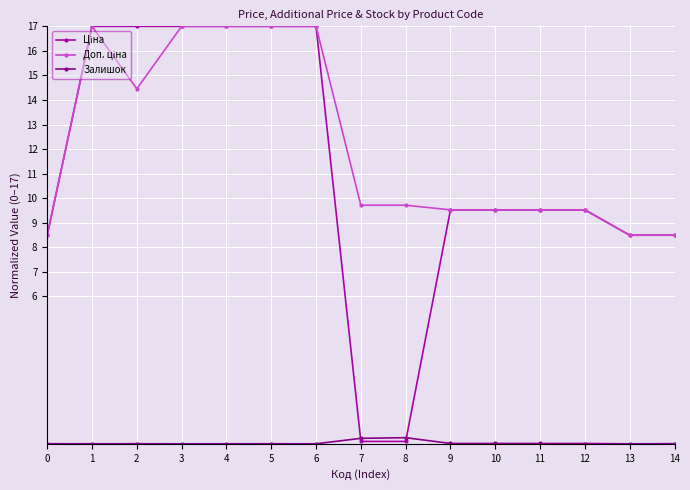

What is the difference between the maximum and minimum values in the Залишок series?

0.2